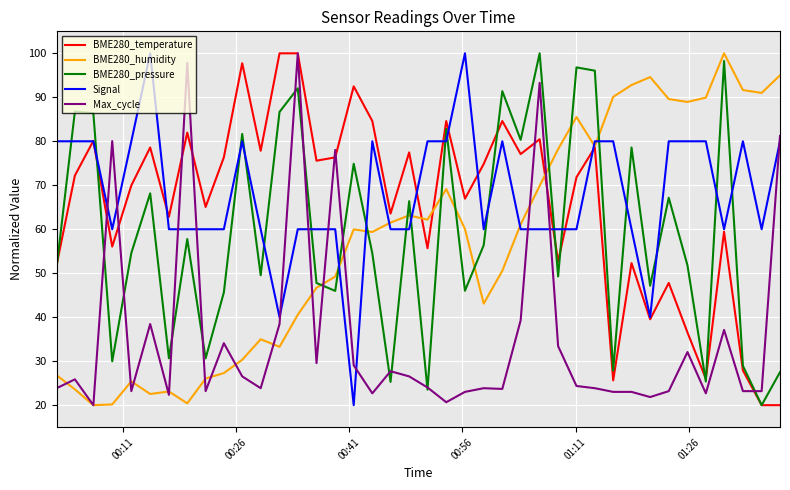

What is the maximum value for BME280_humidity?

100.0